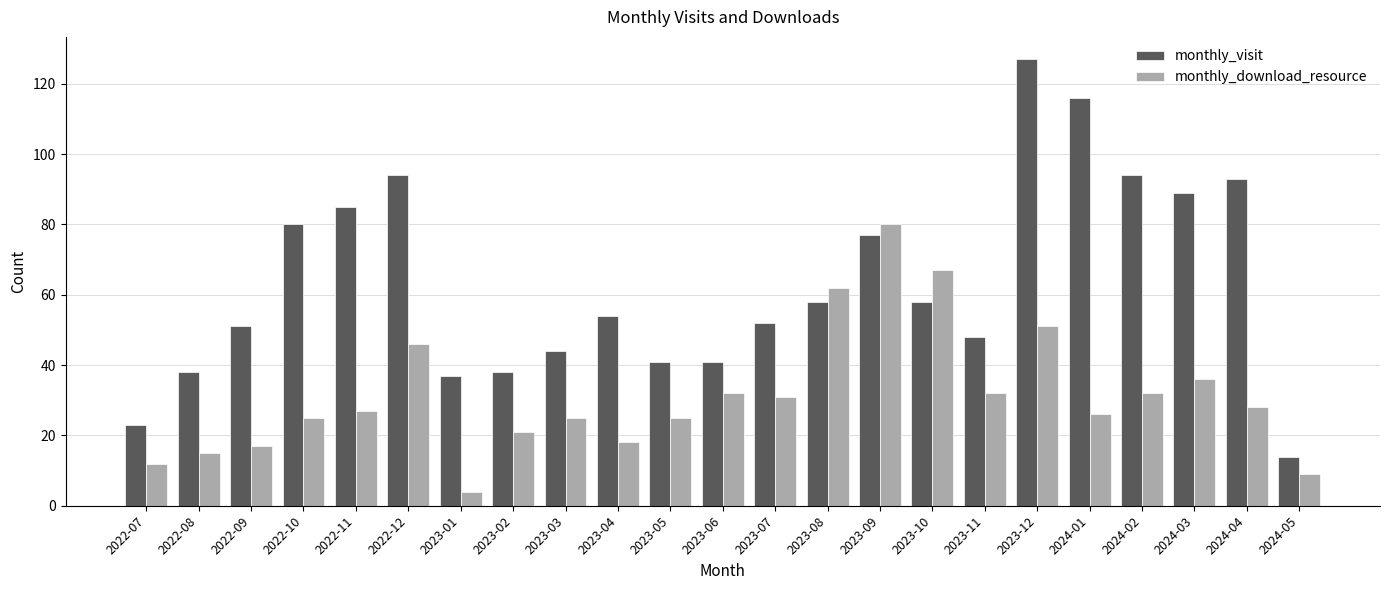

List the series in order of their peak value, lowest first.

monthly_download_resource, monthly_visit